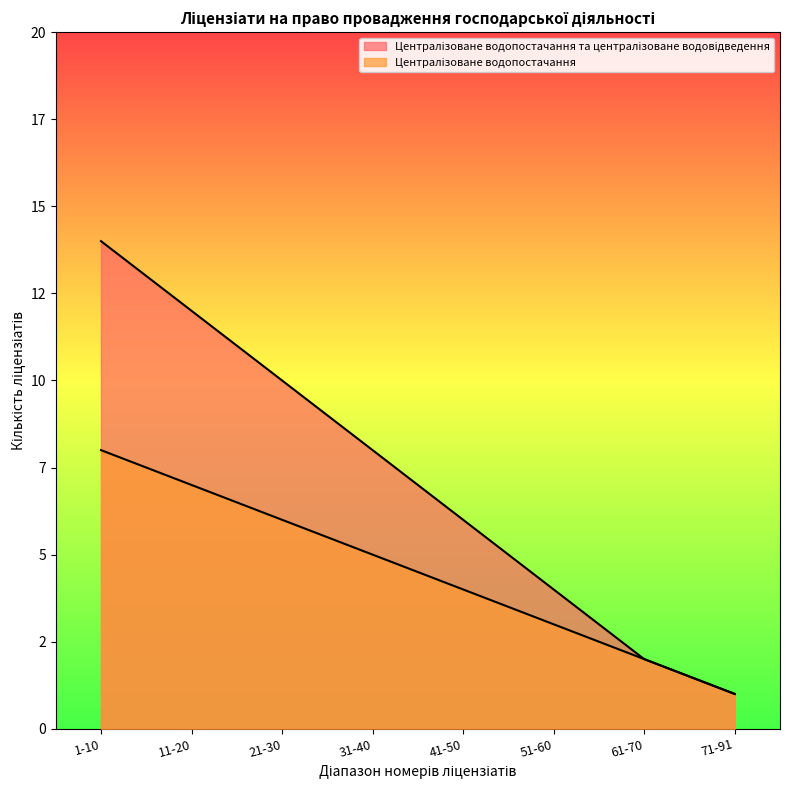

What is the total value across all series at 31-40?

13